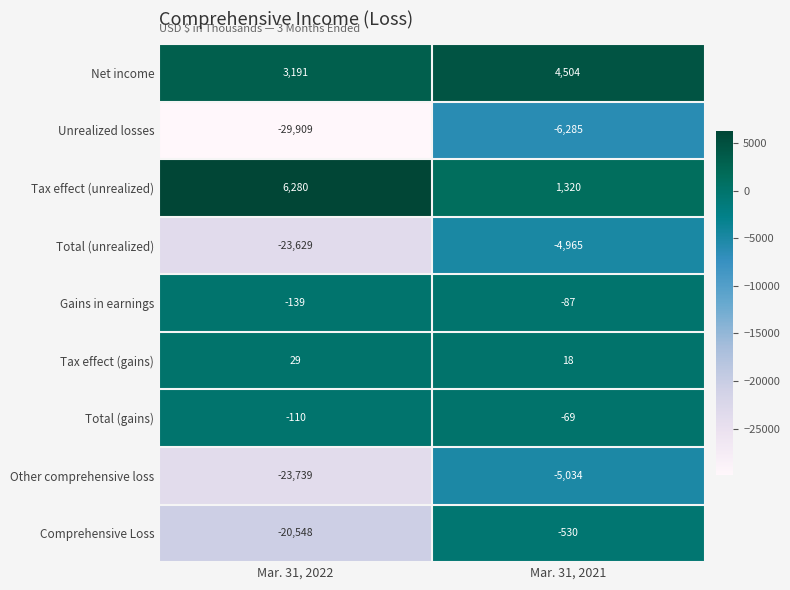

What is the difference between the highest and lowest values at Mar. 31, 2022?

36189